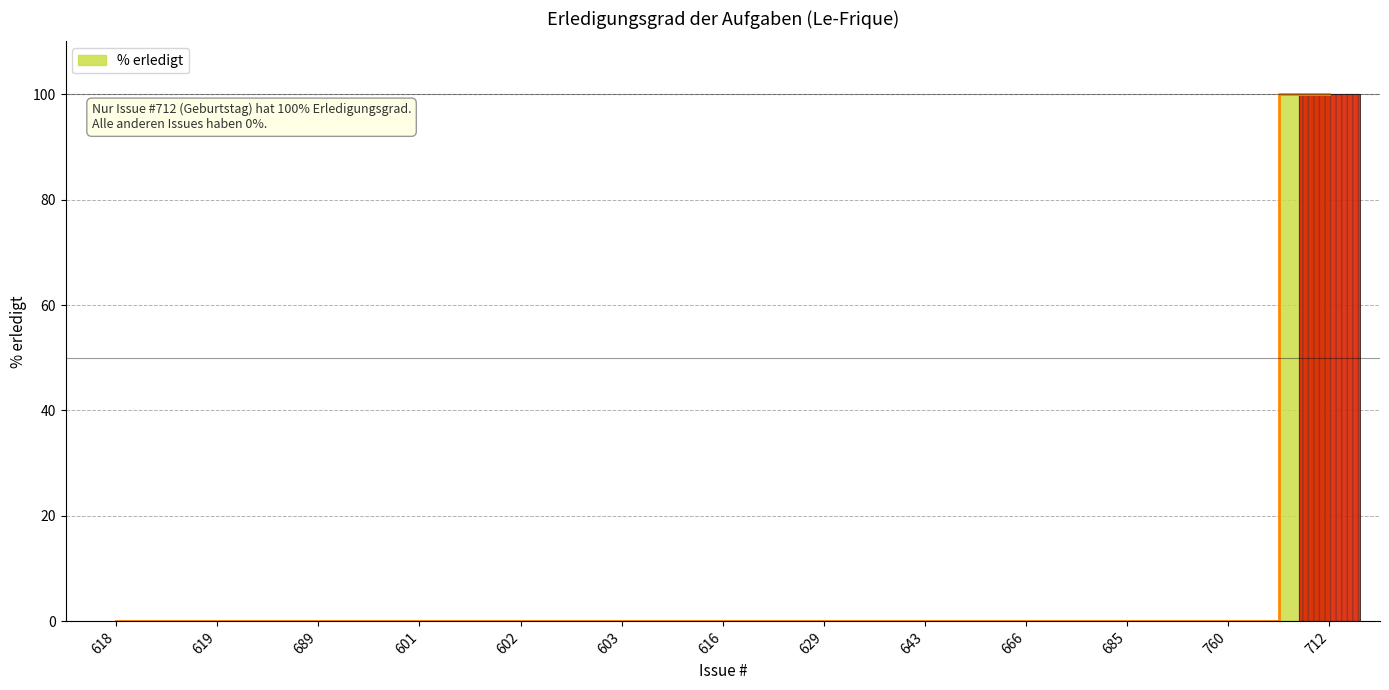

What is the label of the 1st bar from the right?

712